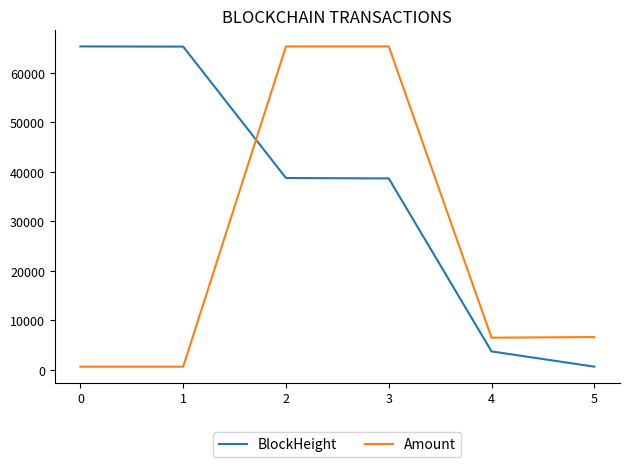

What is the total value across all series at 5?

7254.1